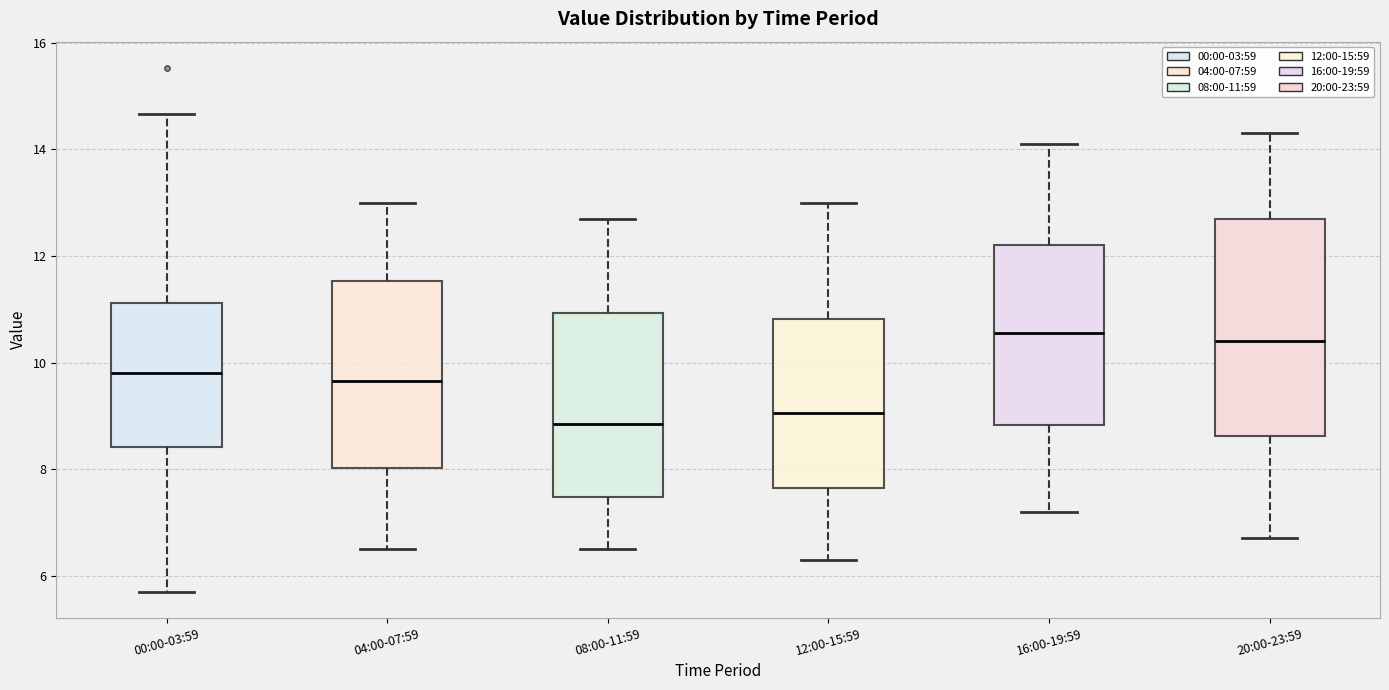

Reading left to right, read every box against the y-axis: the position of its median line, the range the box covers, and the ends of its whiskers. The values are not printed on the chart, so give them approximately, as read against the axis.

00:00-03:59: median 9.8, box 8.4 to 11.2, whiskers 5.8 to 14.6
04:00-07:59: median 9.6, box 8.0 to 11.6, whiskers 6.6 to 13.0
08:00-11:59: median 8.8, box 7.4 to 11.0, whiskers 6.6 to 12.8
12:00-15:59: median 9.0, box 7.6 to 10.8, whiskers 6.4 to 13.0
16:00-19:59: median 10.6, box 8.8 to 12.2, whiskers 7.2 to 14.2
20:00-23:59: median 10.4, box 8.6 to 12.8, whiskers 6.8 to 14.4